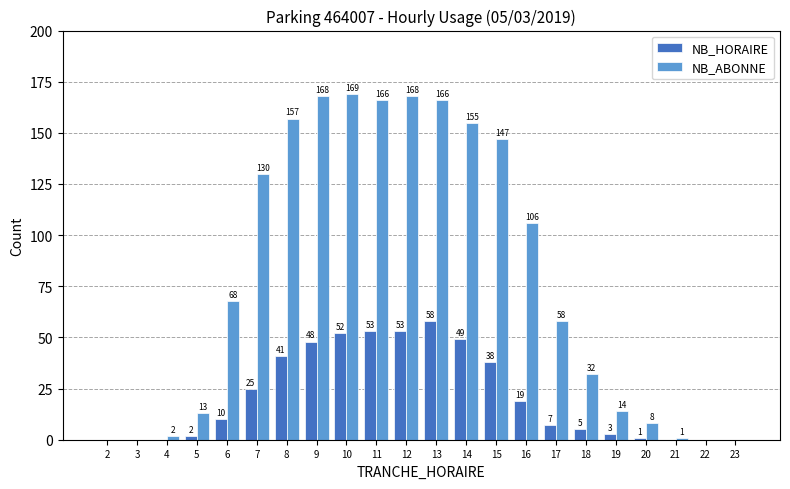

Is the value of NB_HORAIRE at 7 greater than the value of NB_ABONNE at 15?

No